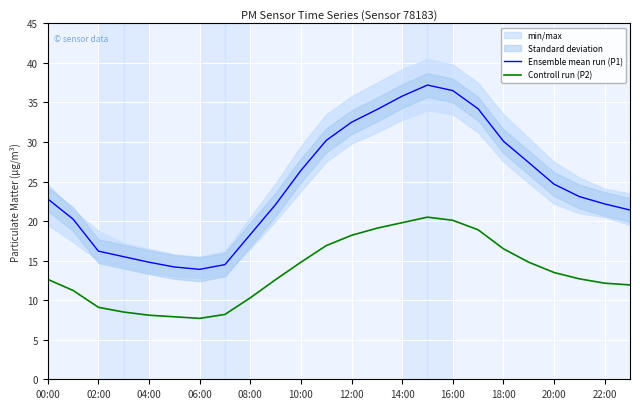

True or false: Ensemble mean run (P1) has more than 2 interior local peaks.

False